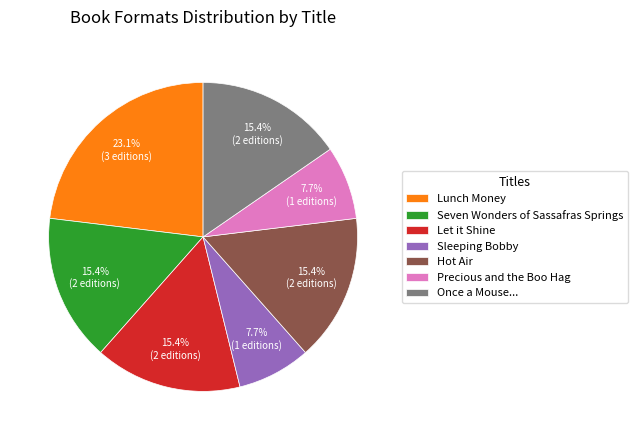

Is there any slice that represents more than half of the pie?

No